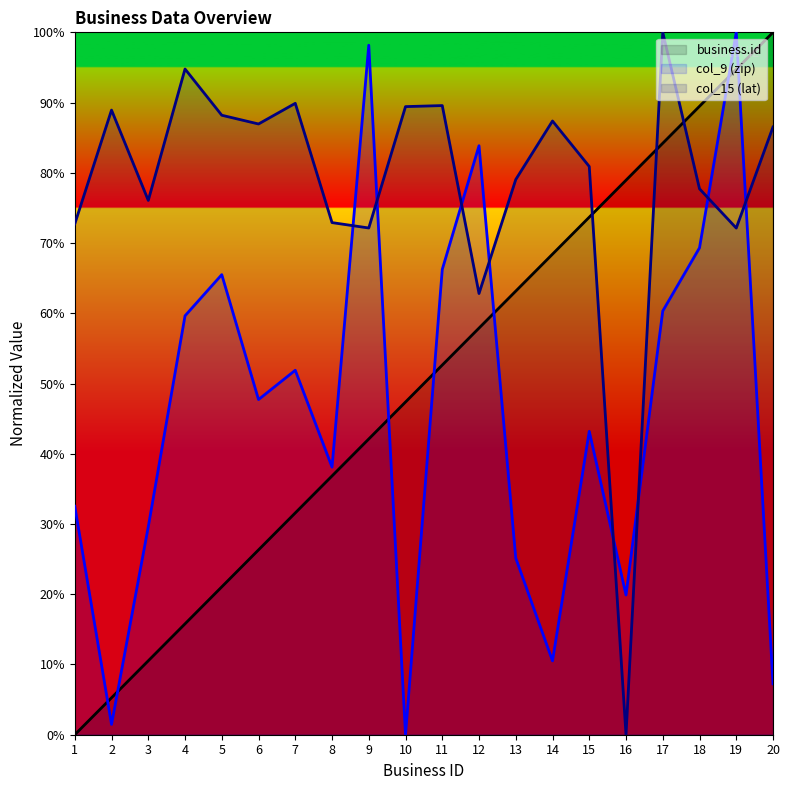

What is the sum of the col_9 (zip) values at 4 and 12?

143.5